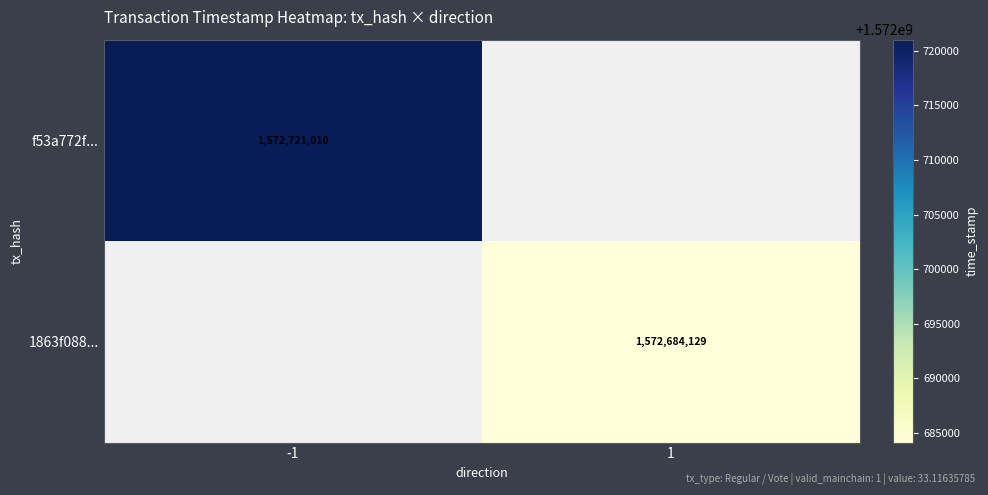

Is it true that f53a772f... equals 2105509940 at -1?

False